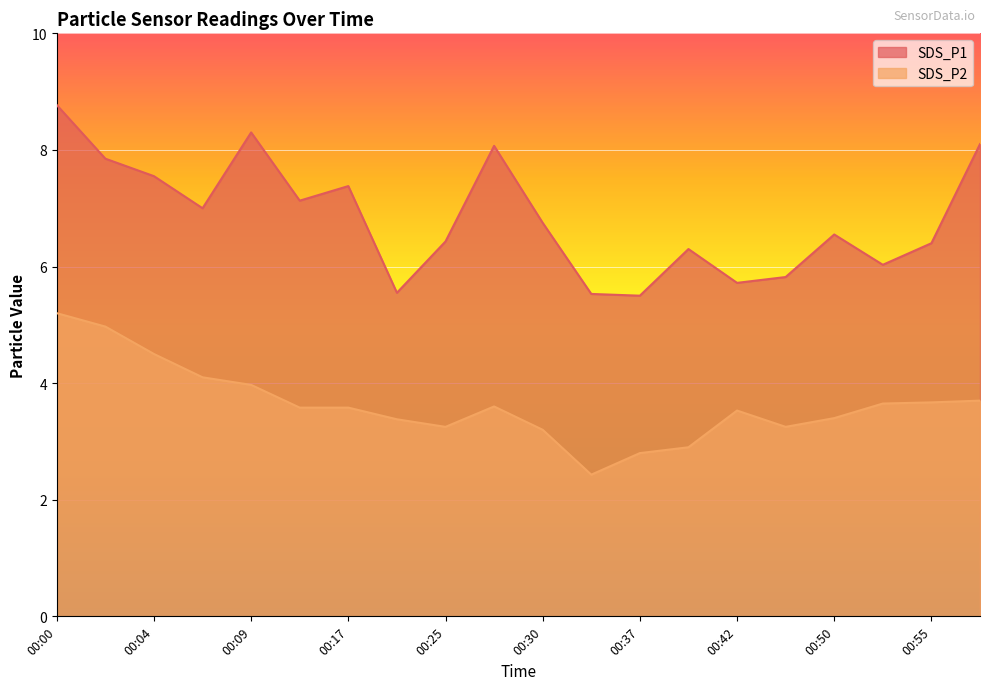

Which series has the widest spread of values?

SDS_P1